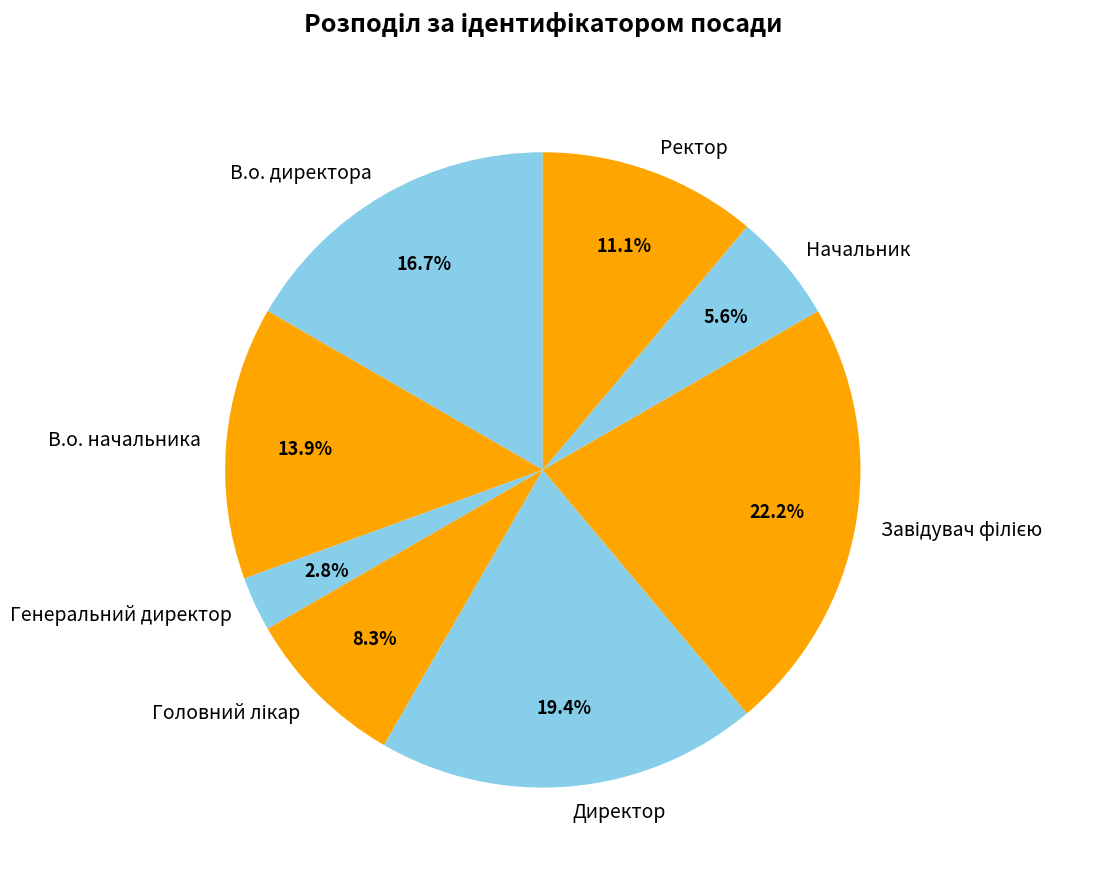

Combined, do Директор and Ректор account for over 50%?

No